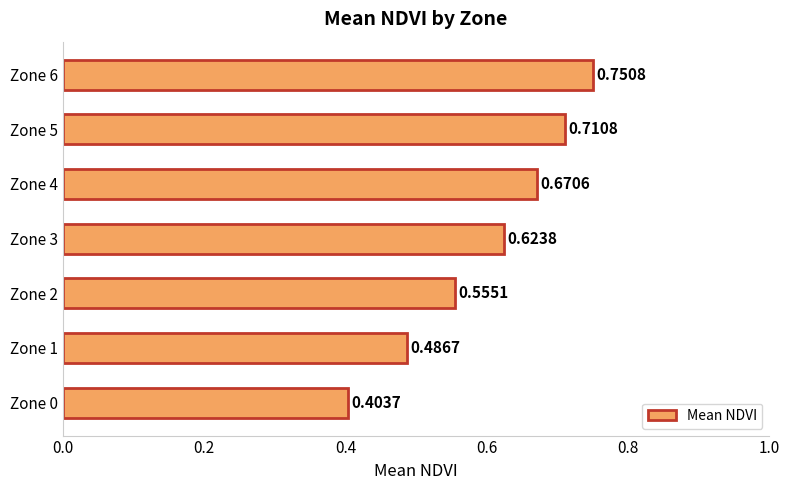

List the labels in order of value, largest first.

Zone 6, Zone 5, Zone 4, Zone 3, Zone 2, Zone 1, Zone 0